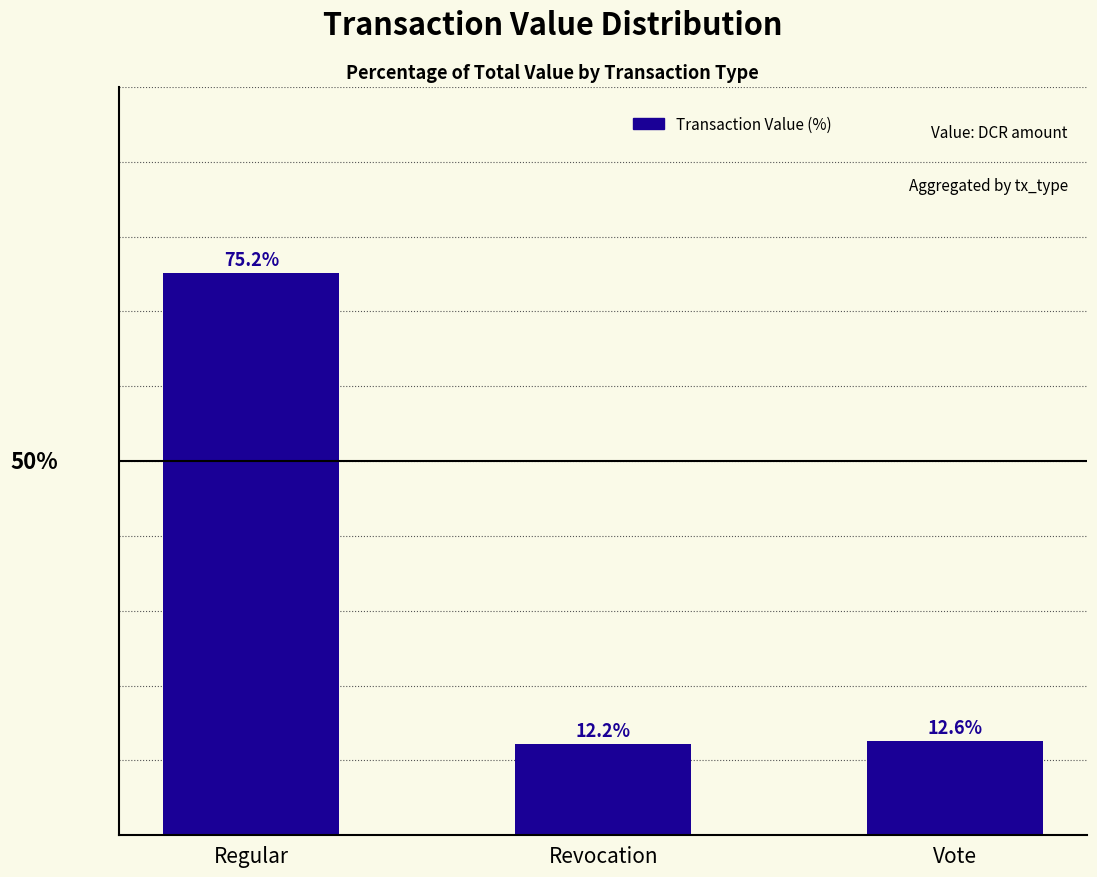

What is the label of the 2nd bar from the left?

Revocation